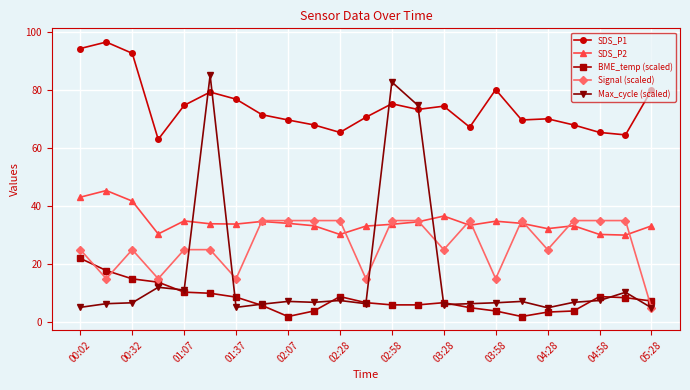

At how many categories does at least one series exceed 89?

3